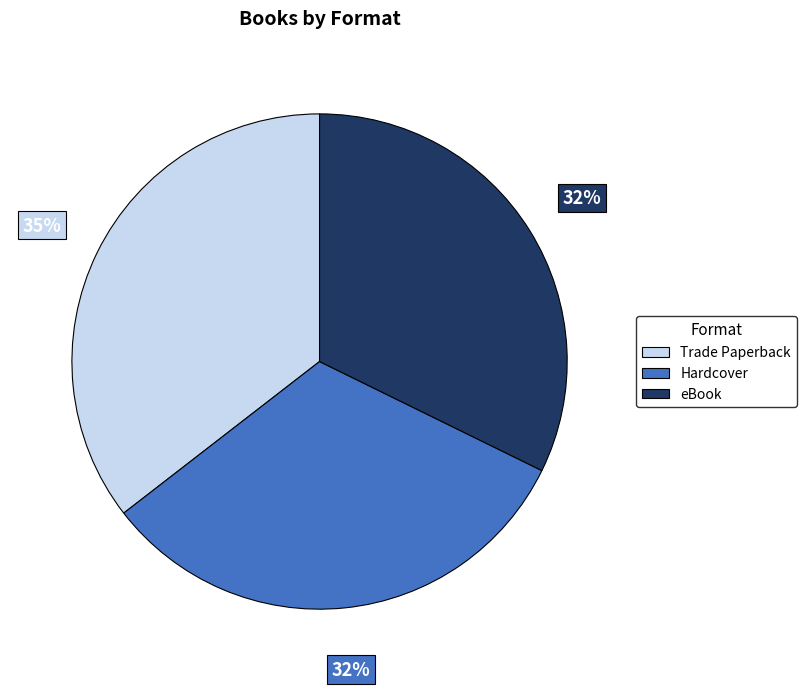

Combined, do Hardcover and Trade Paperback account for over 50%?

Yes